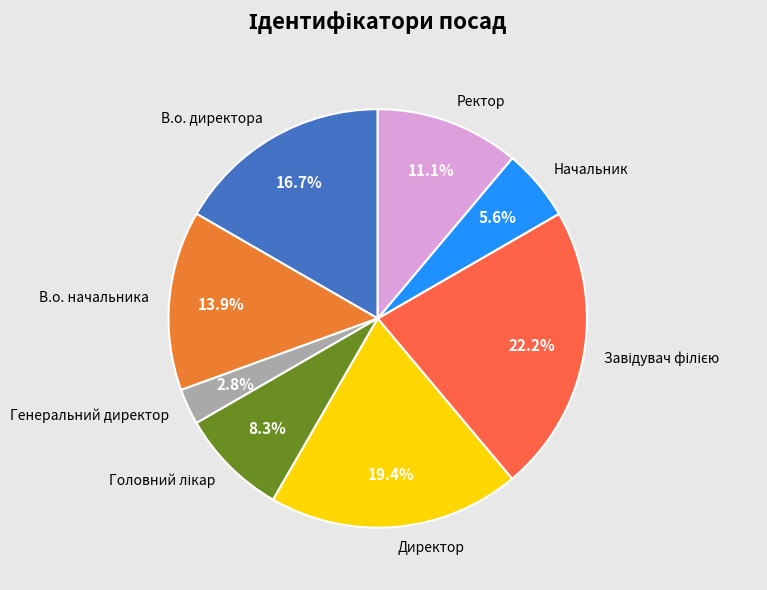

To the nearest percent, what is the combined percentage of Ректор and В.о. директора?

28%